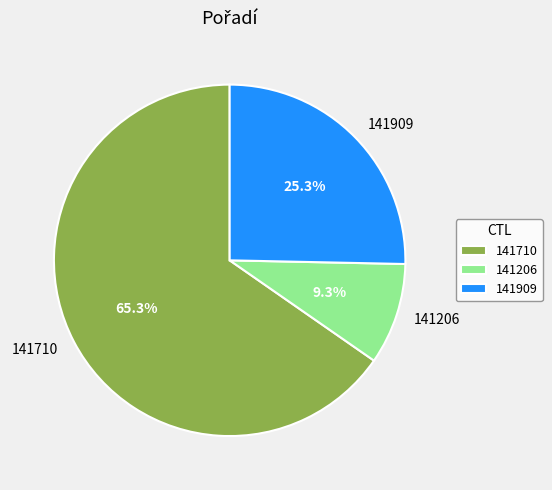

Is 141710 the majority of the pie?

Yes